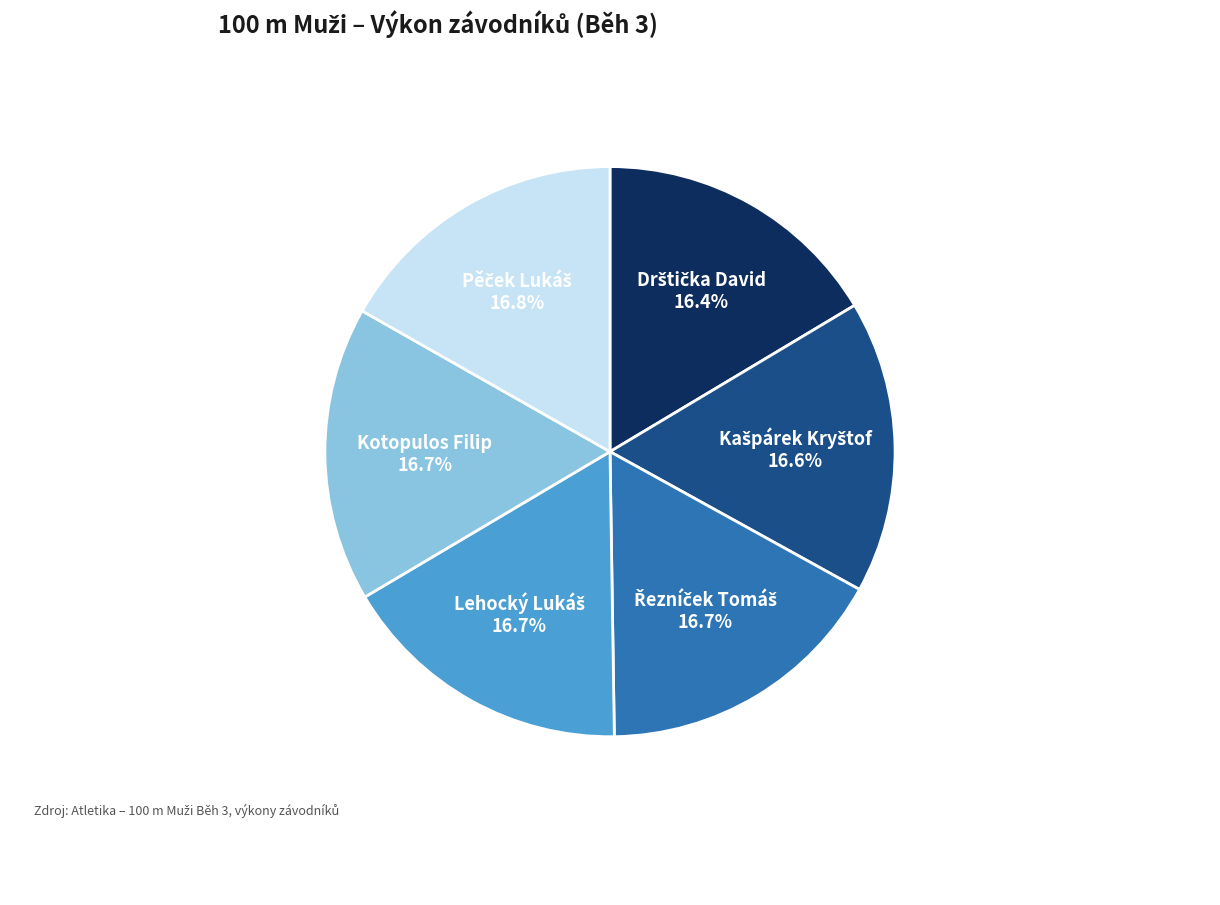

Is there a majority slice in this chart?

No